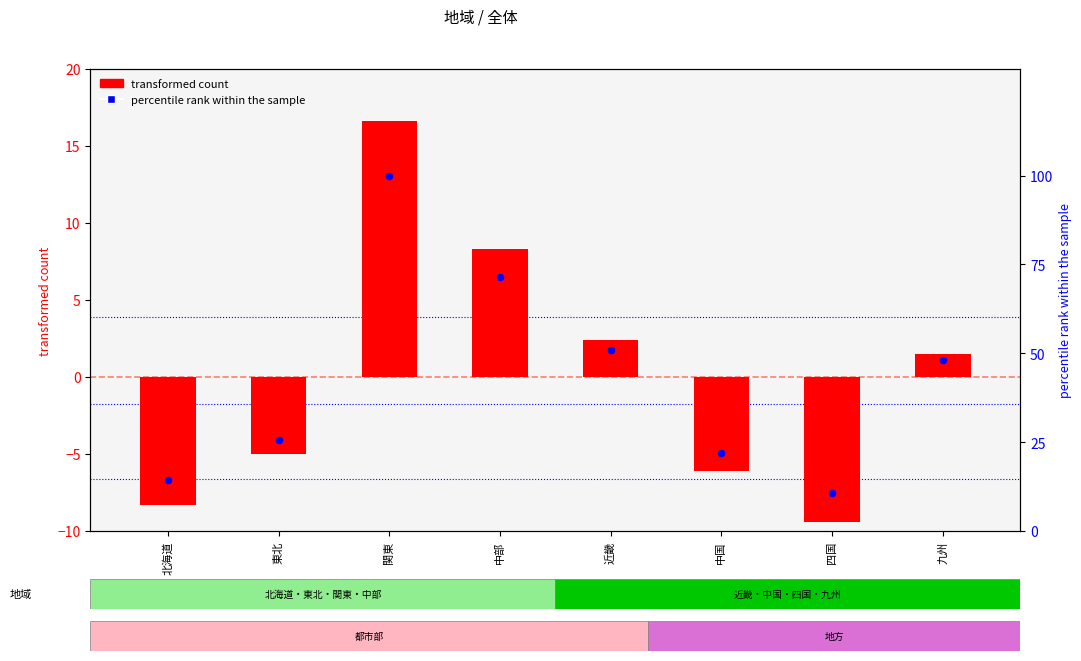

At how many categories does at least one series exceed -3?

8